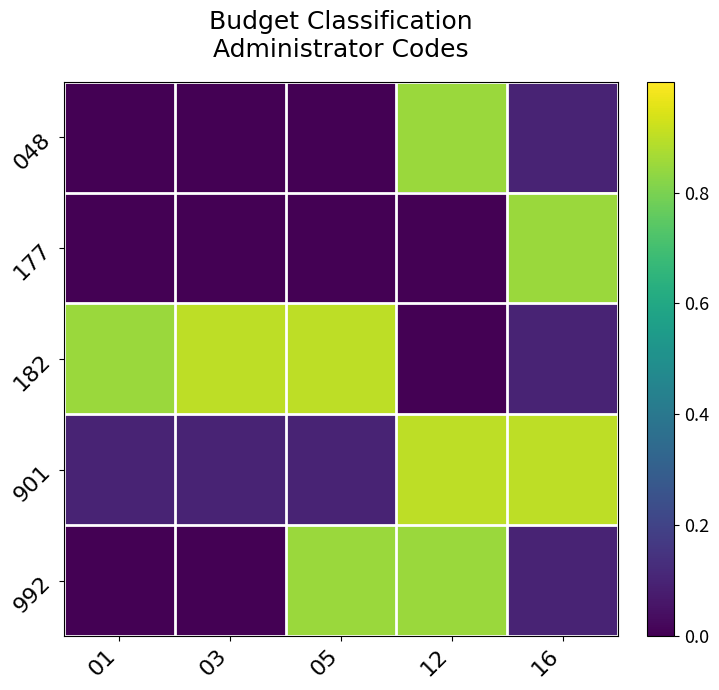

Which series changed the most between 05 and 12?

182